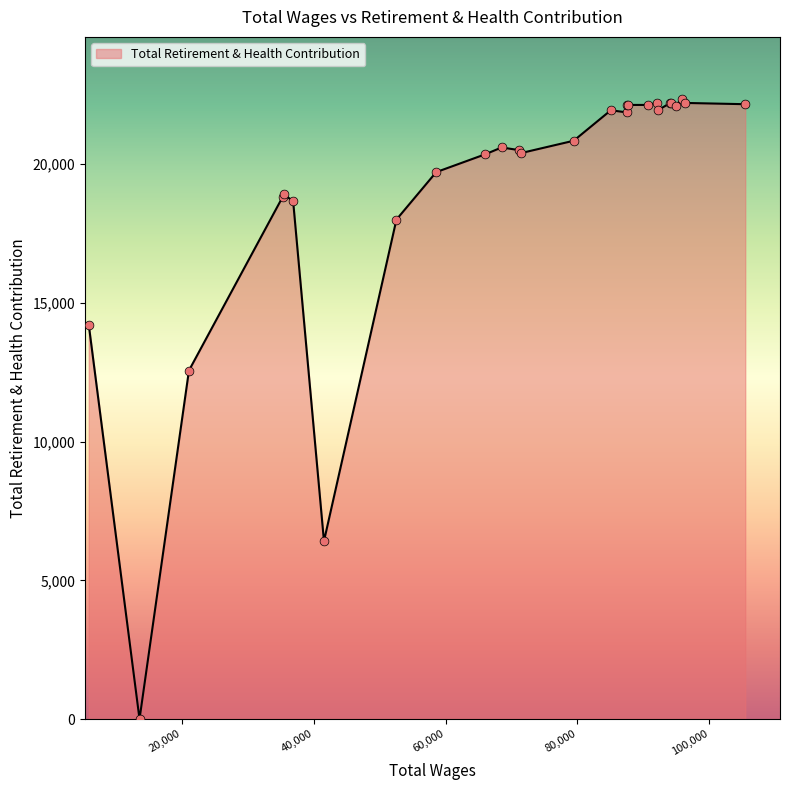

What is the maximum value shown in the chart?

22355